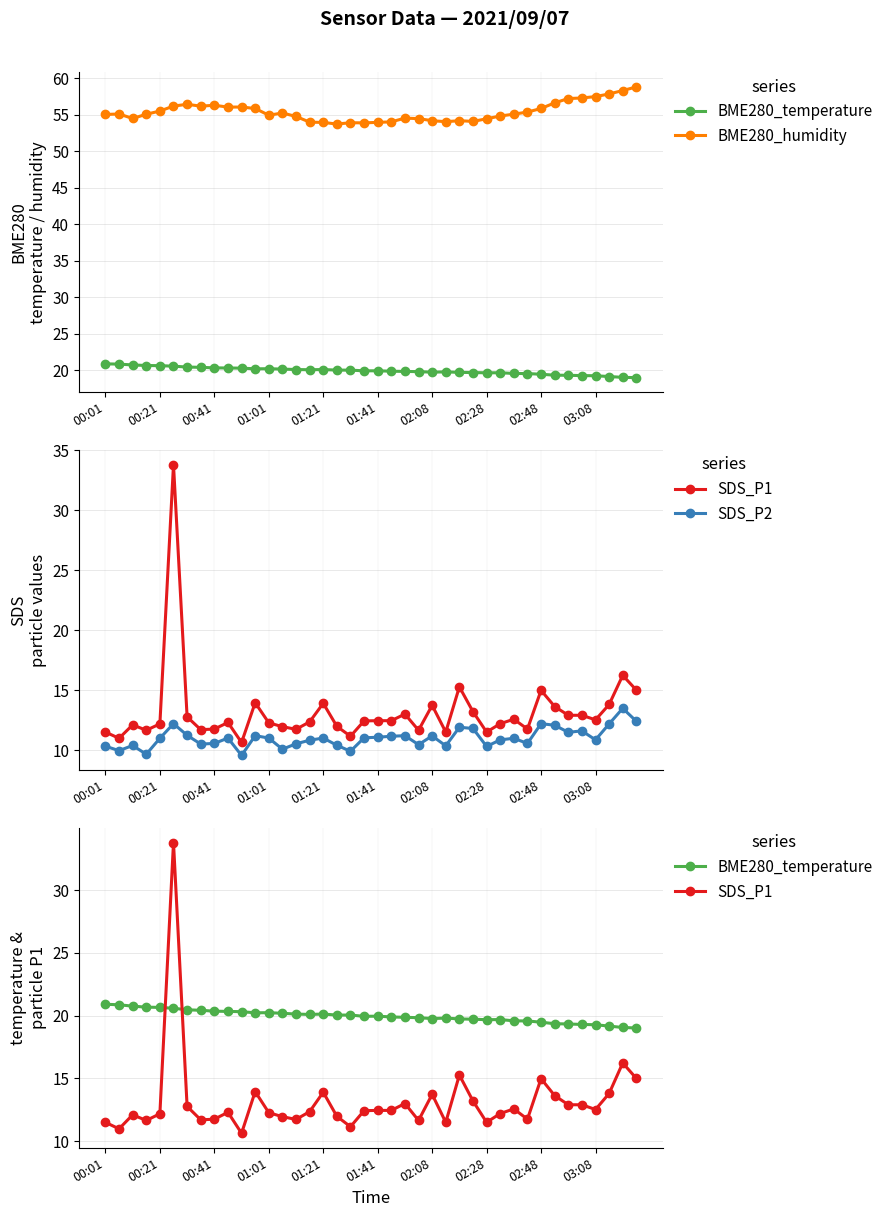

How many values in the SDS_P2 series exceed 11?

17